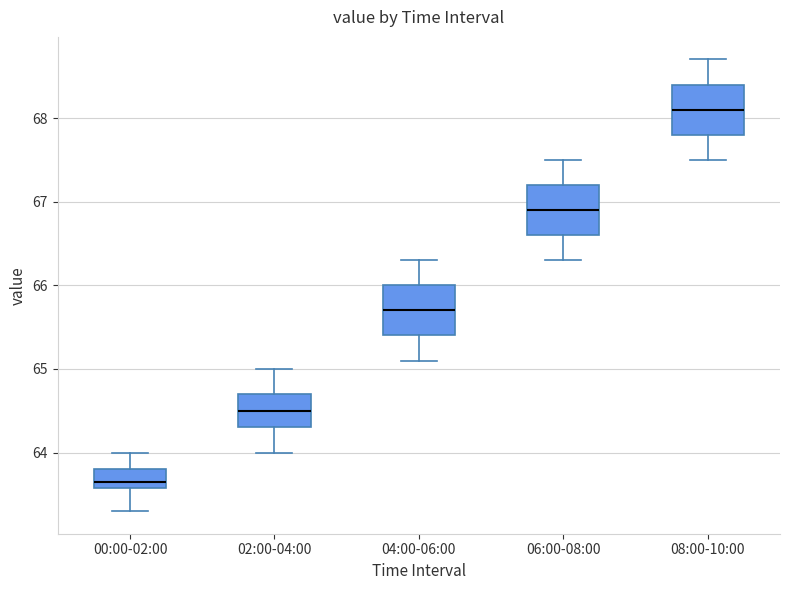

Which box's median line is the highest?

08:00-10:00